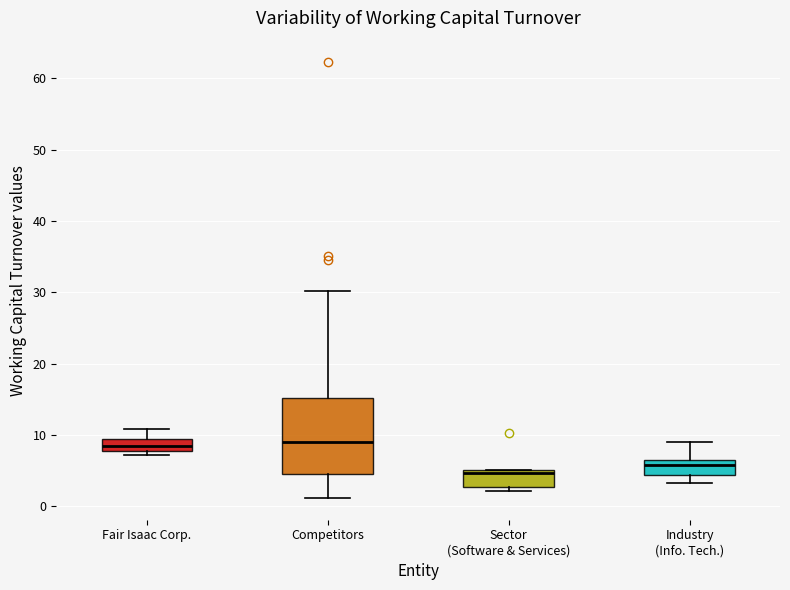

Where is the lower edge of the box for Sector (Software & Services) on the y-axis? The values are not printed on the chart, so give them approximately, as read against the axis.

3